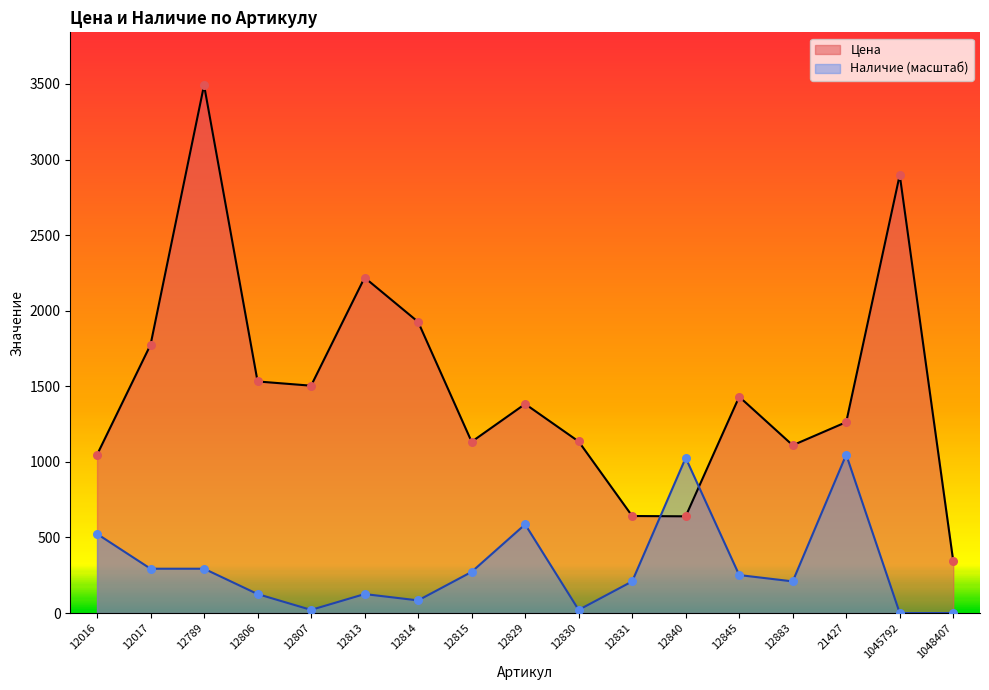

Which series contains the lowest Y value?

Наличие